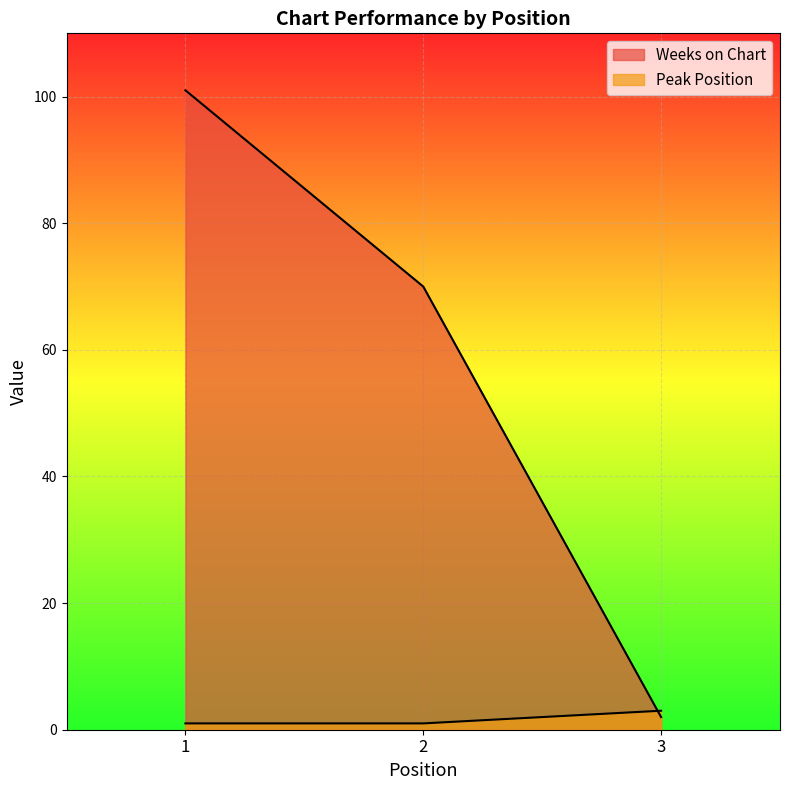

At which label does Weeks on Chart first exceed 70?

1